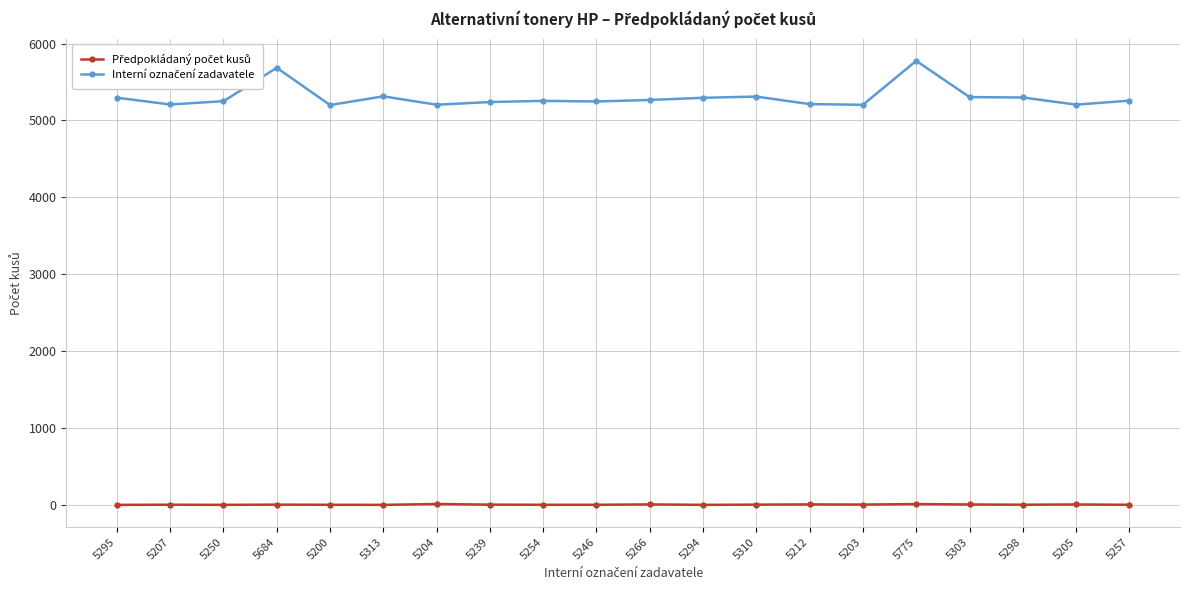

At how many categories does at least one series exceed 5107?

20